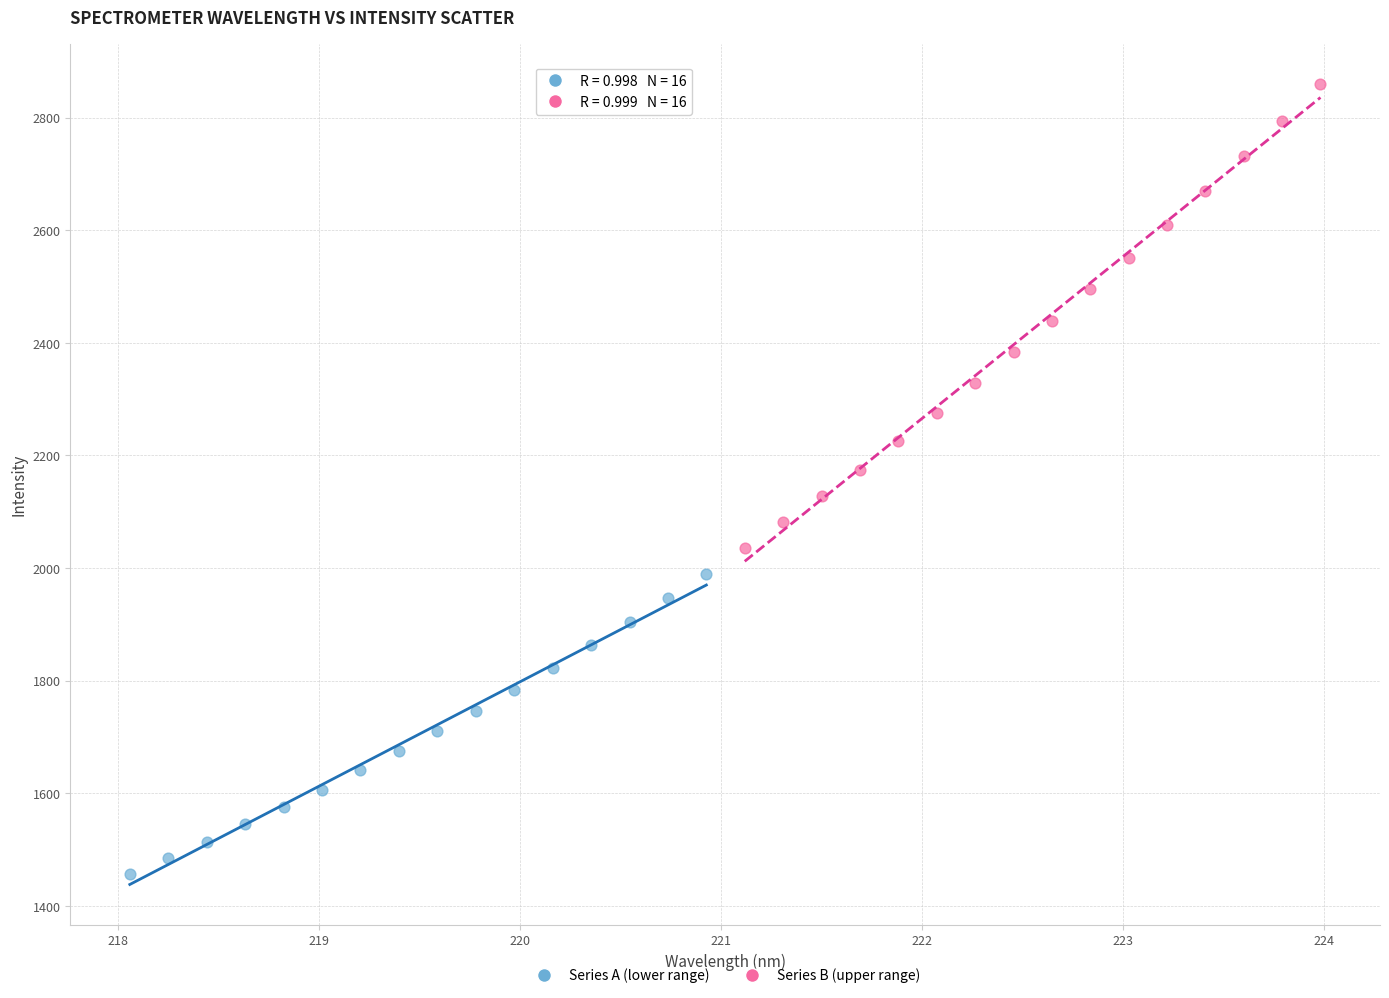

Which series reaches the maximum Y coordinate?

Series B (upper range)